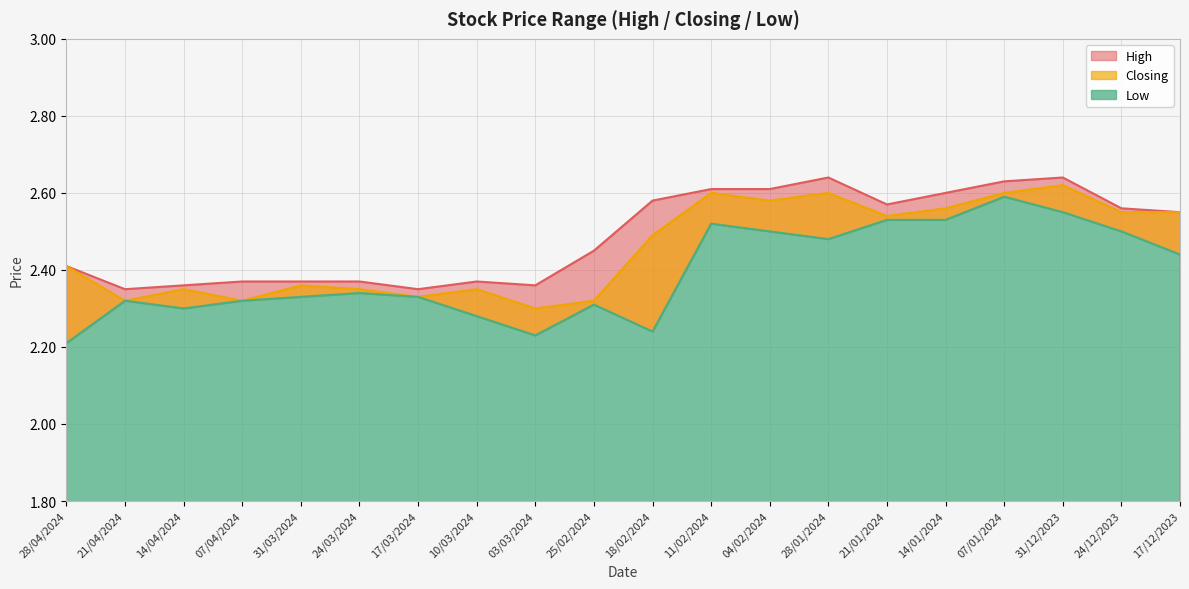

What is the sum of the Closing values at 28/04/2024 and 31/03/2024?

4.8